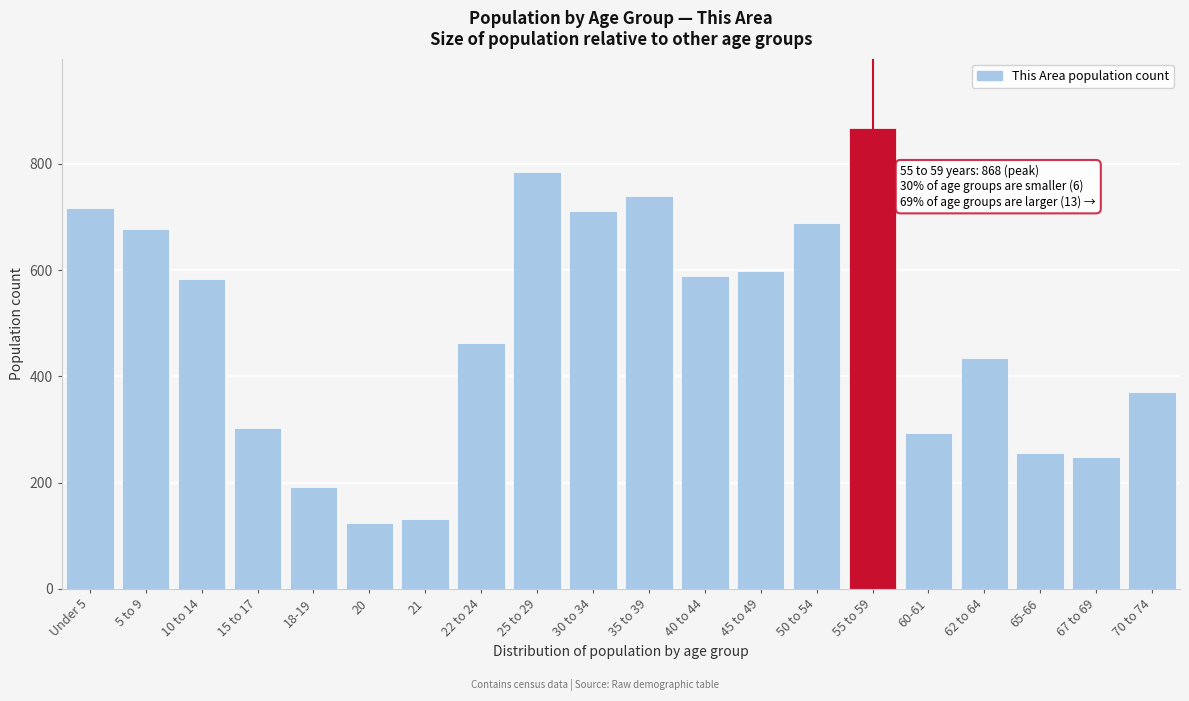

Reading left to right, extract all data points from this chart.

717	678	583	302	192	124	132	462	784	711	740	588	598	689	868	293	435	255	248	371